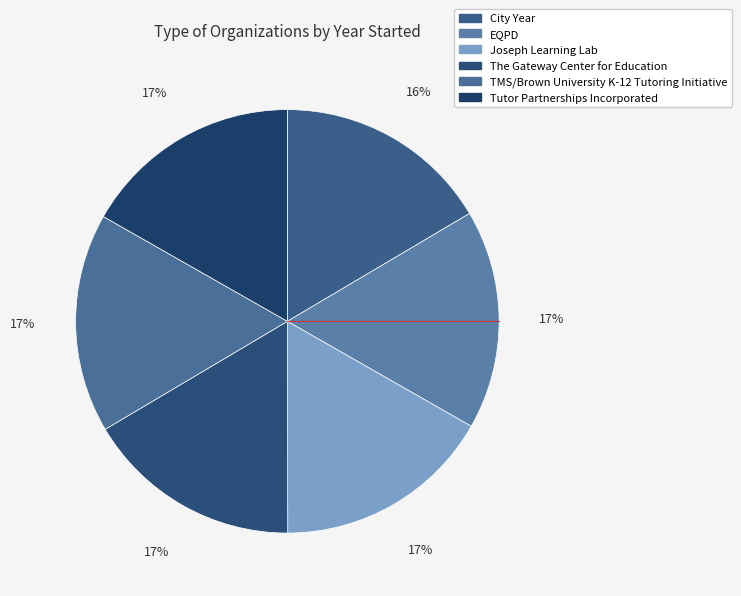

Count the number of slices in the pie.

6